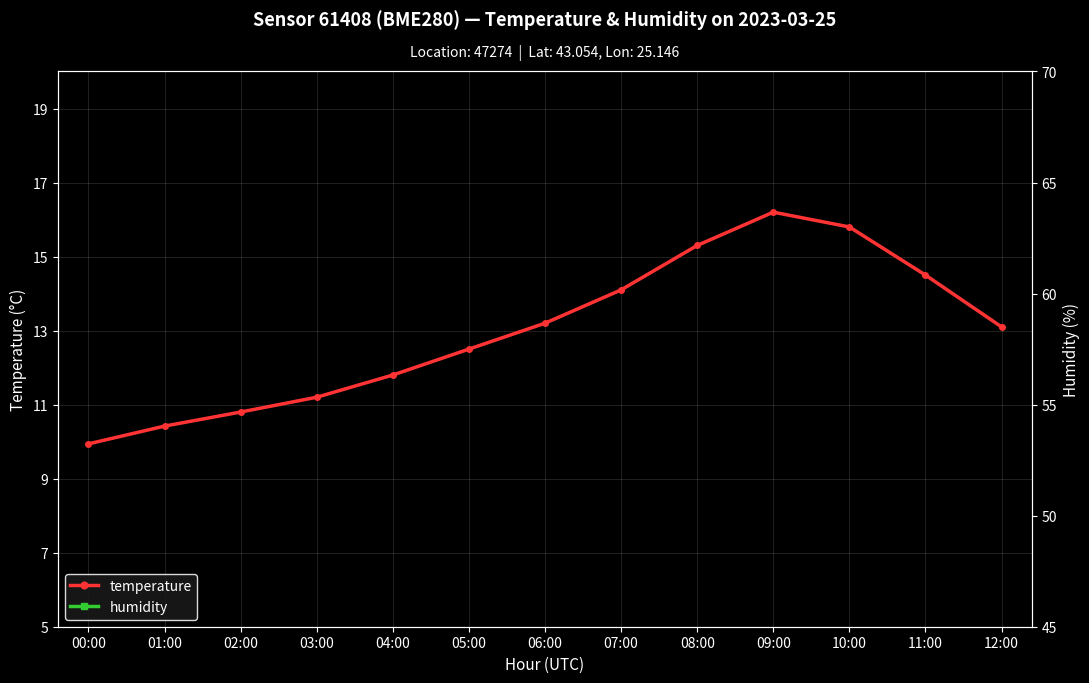

The value of humidity at 05:00 is 52.1. True or false?

True